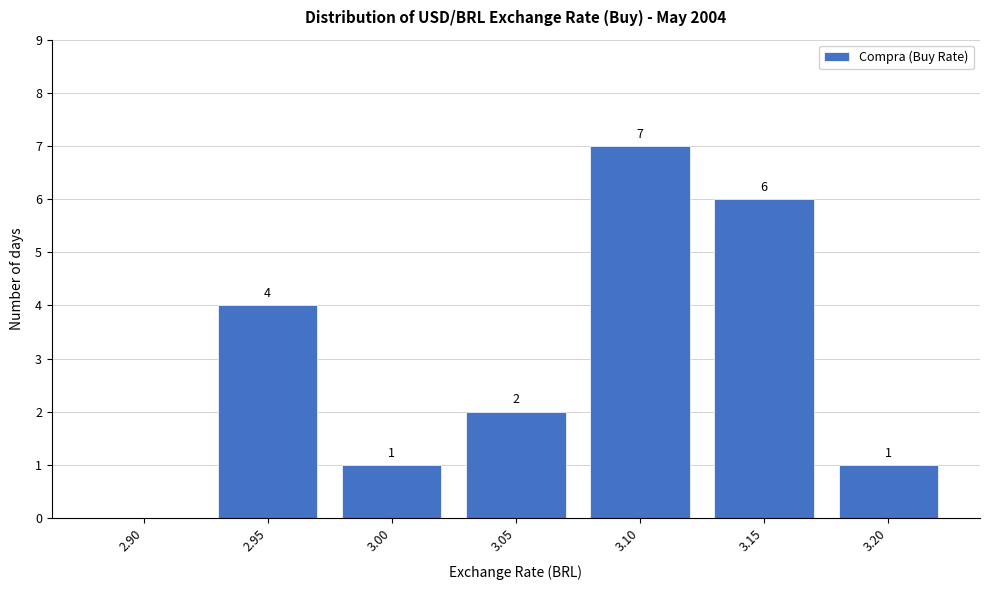

Reading left to right, transcribe all the data shown in this chart.

2.90=0	2.95=4	3.00=1	3.05=2	3.10=7	3.15=6	3.20=1